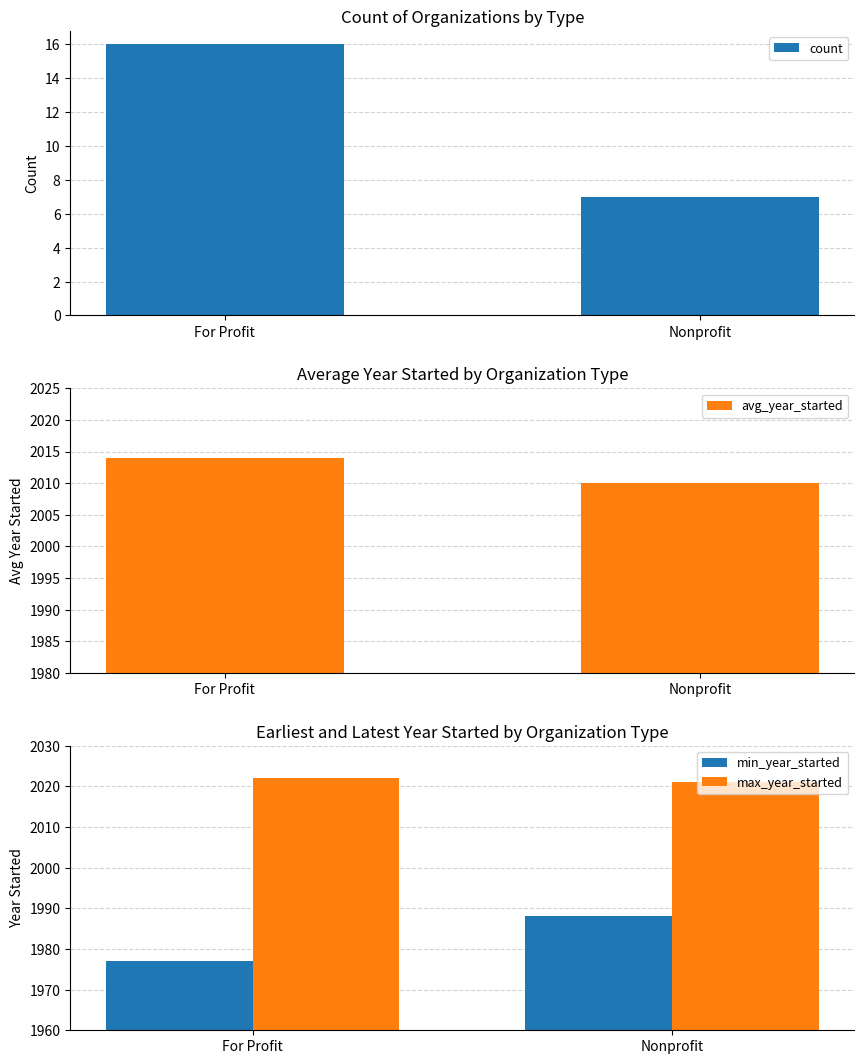

What is the label of the 1st bar from the right?

Nonprofit